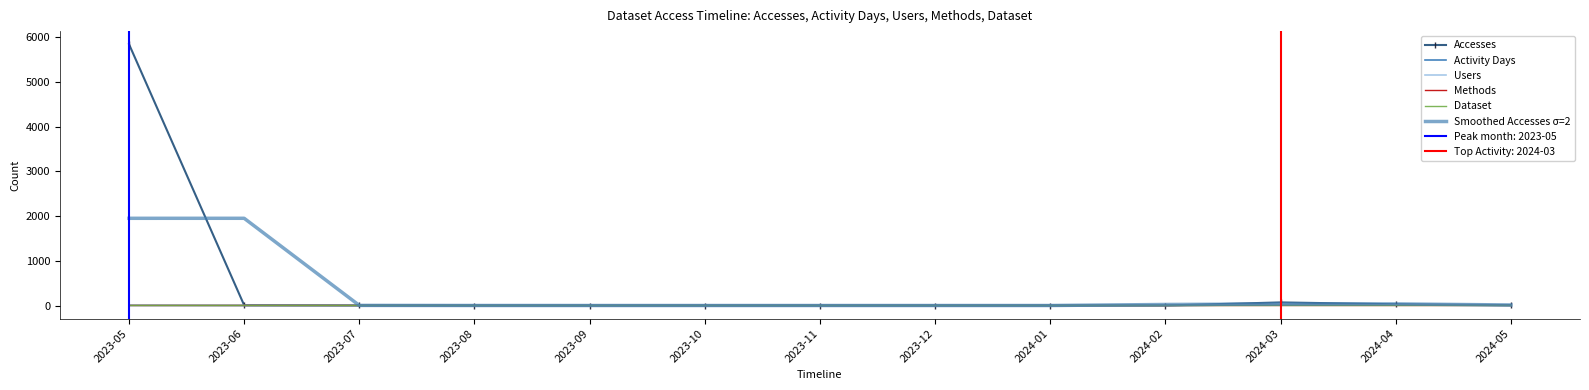

What is the label of the 13th point from the right?

2023-05